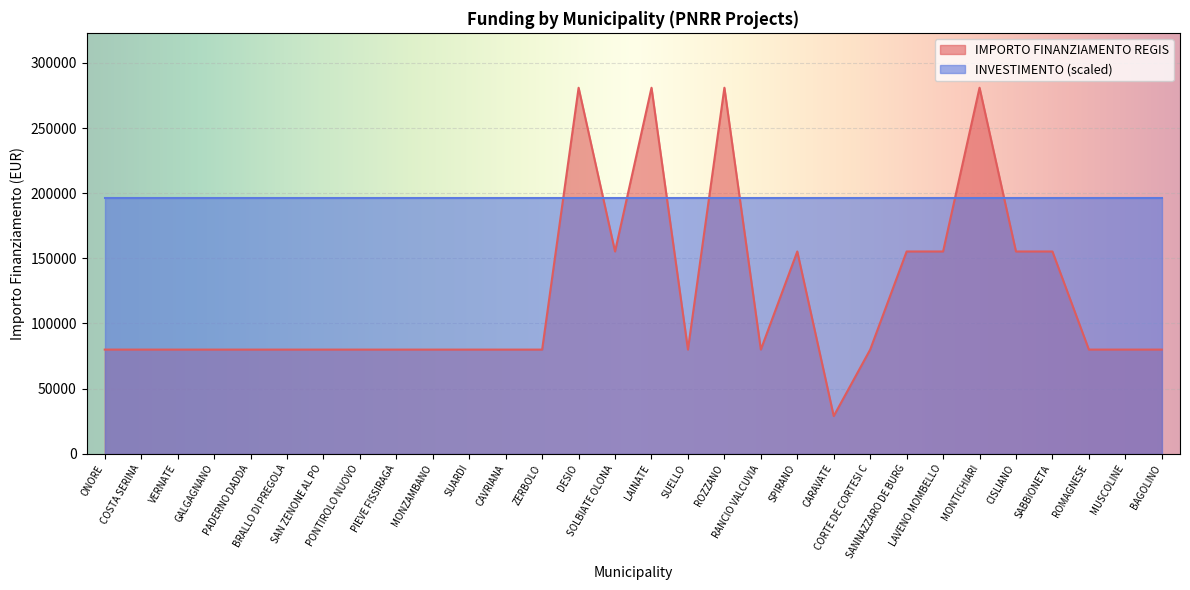

Which label corresponds to the smallest value in the chart?

CARAVATE